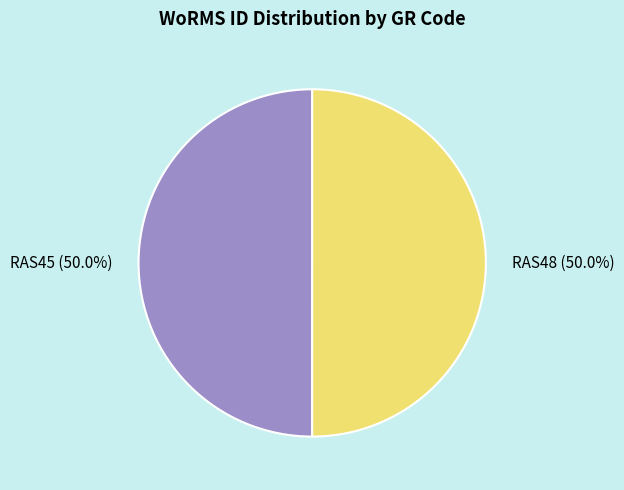

Combined, do RAS45 and RAS48 account for over 50%?

Yes